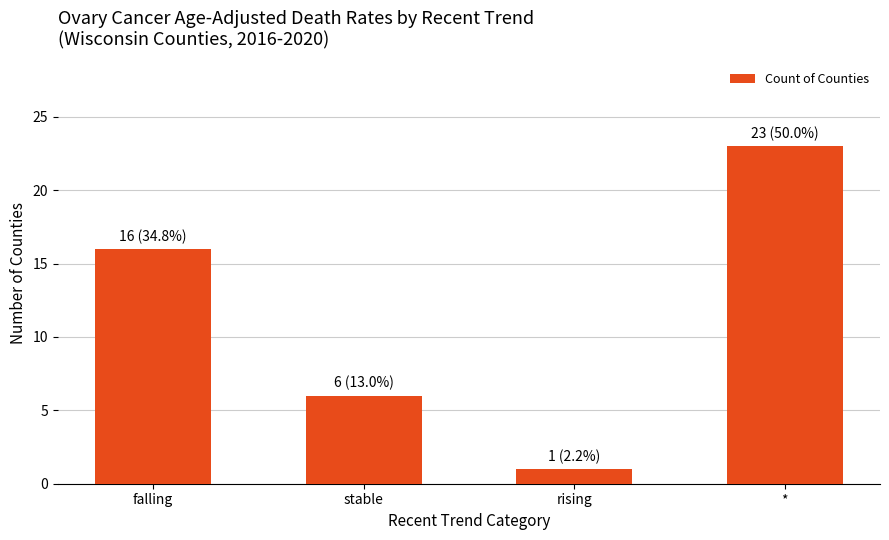

How many values are below 16?

2